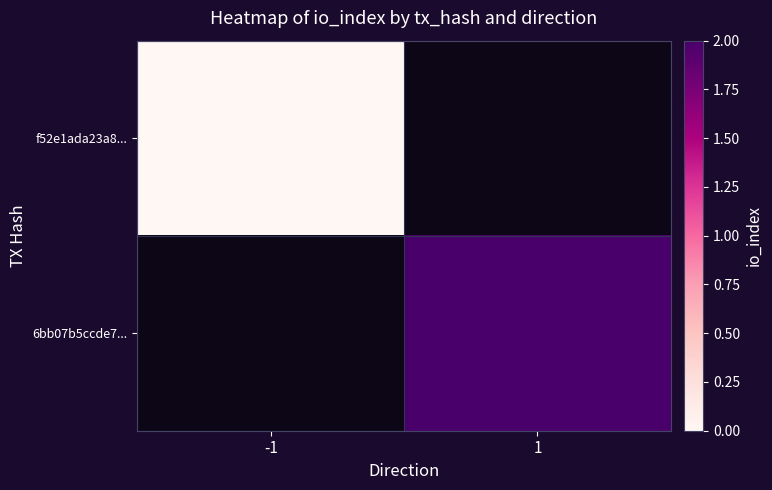

Rank the categories by f52e1ada23a8... value from lowest to highest.

-1, 1